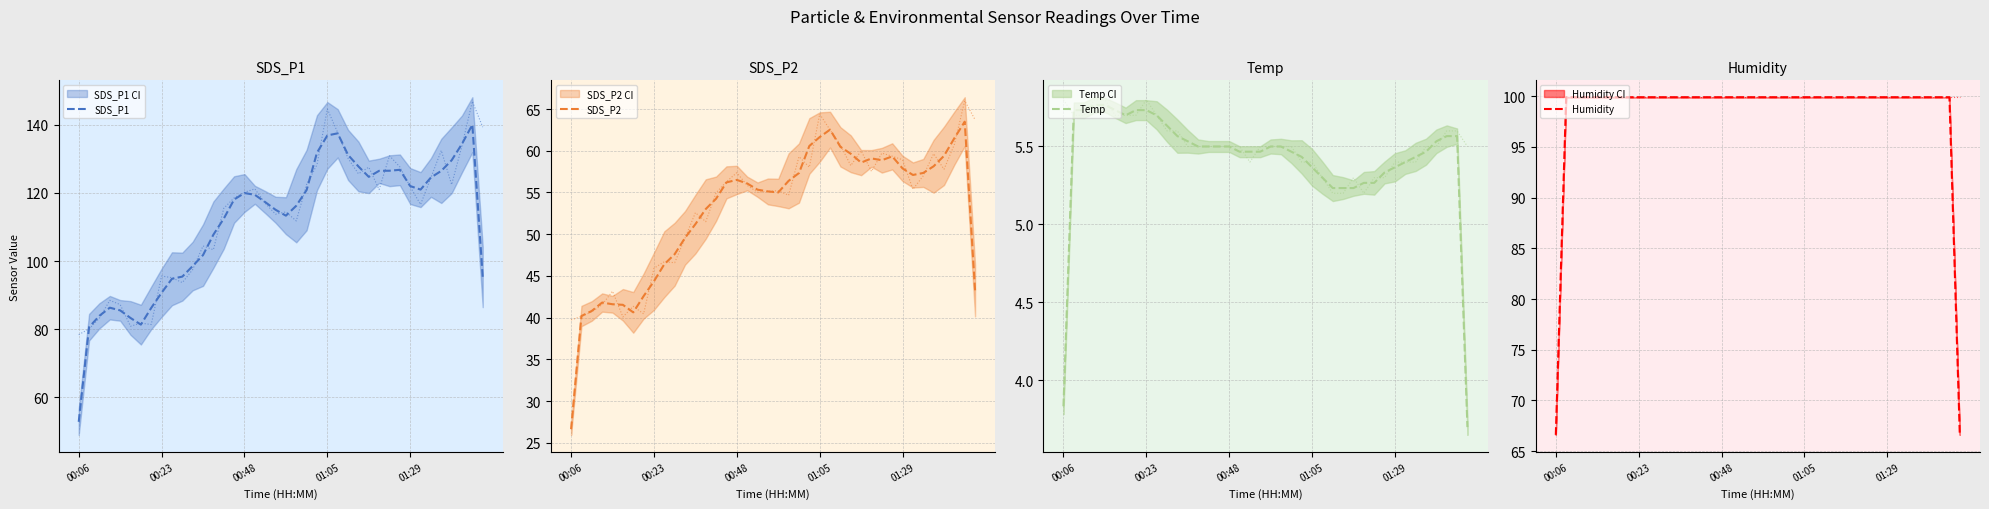

What is the difference between the maximum and minimum values in the SDS_P1 series?

87.2